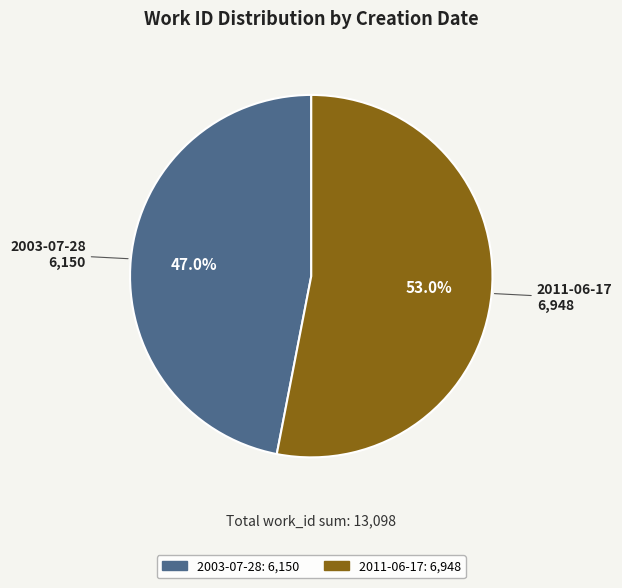

What percentage is NOT represented by 2003-07-28?

53.0%